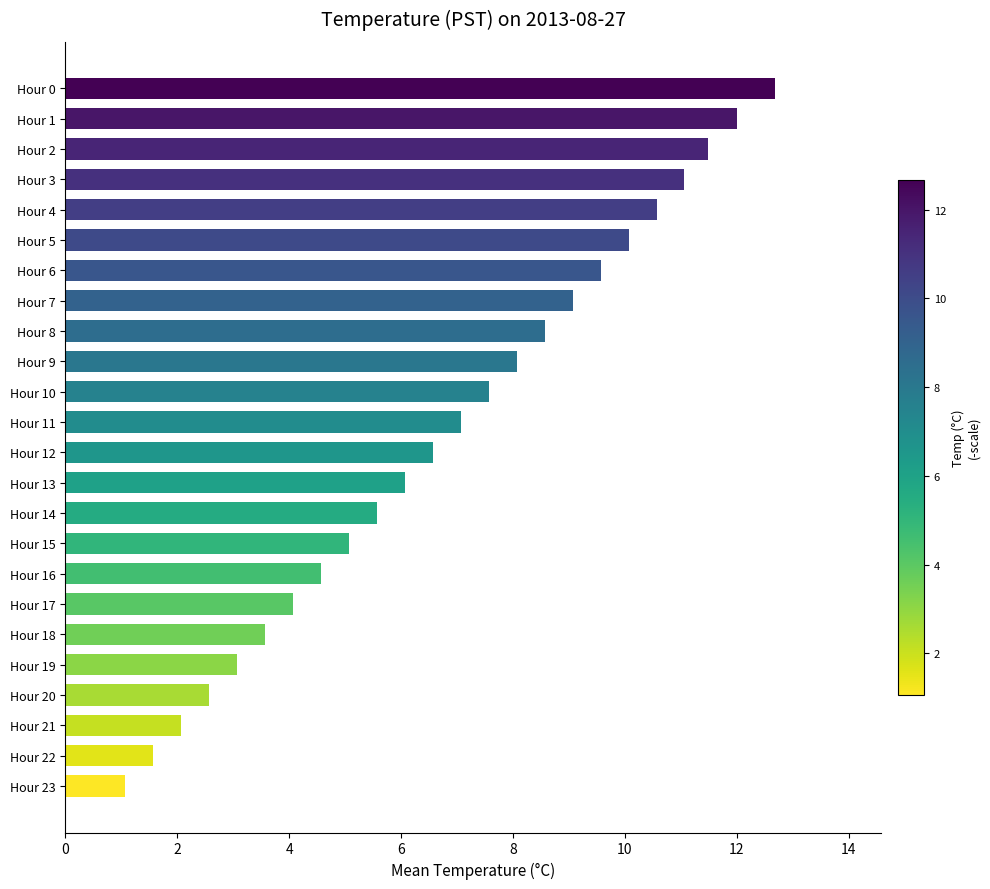

Reading bottom to top, extract all data points from this chart.

Hour 23=1.1	Hour 22=1.6	Hour 21=2.1	Hour 20=2.6	Hour 19=3.1	Hour 18=3.6	Hour 17=4.1	Hour 16=4.6	Hour 15=5.1	Hour 14=5.6	Hour 13=6.1	Hour 12=6.6	Hour 11=7.1	Hour 10=7.6	Hour 9=8.1	Hour 8=8.6	Hour 7=9.1	Hour 6=9.6	Hour 5=10.1	Hour 4=10.6	Hour 3=11.1	Hour 2=11.5	Hour 1=12.0	Hour 0=12.7